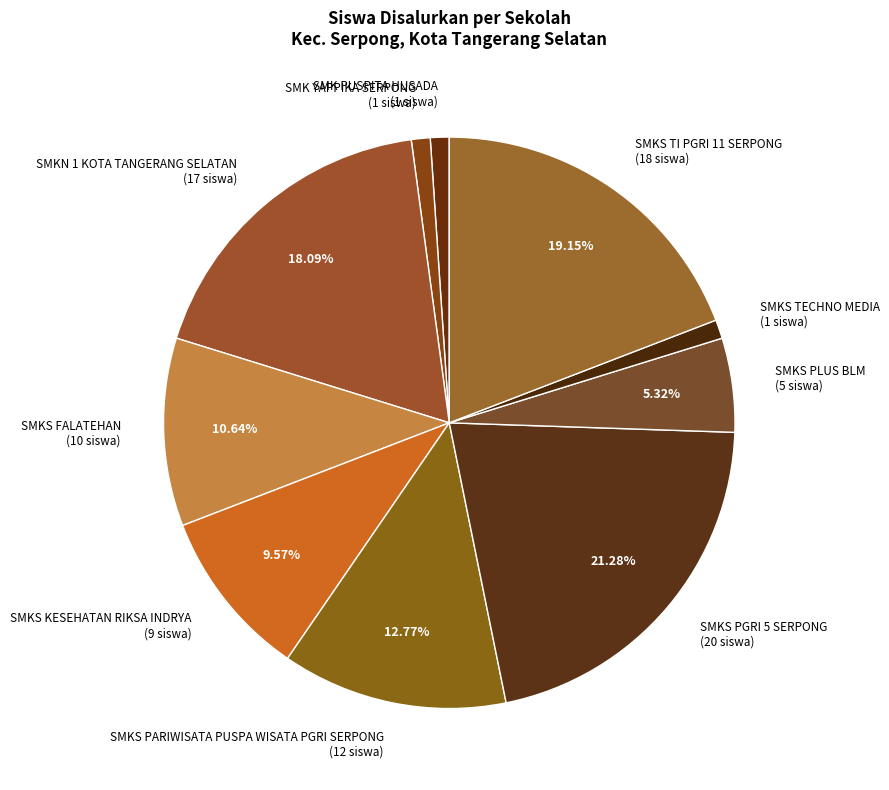

How many segments does this pie chart have?

10